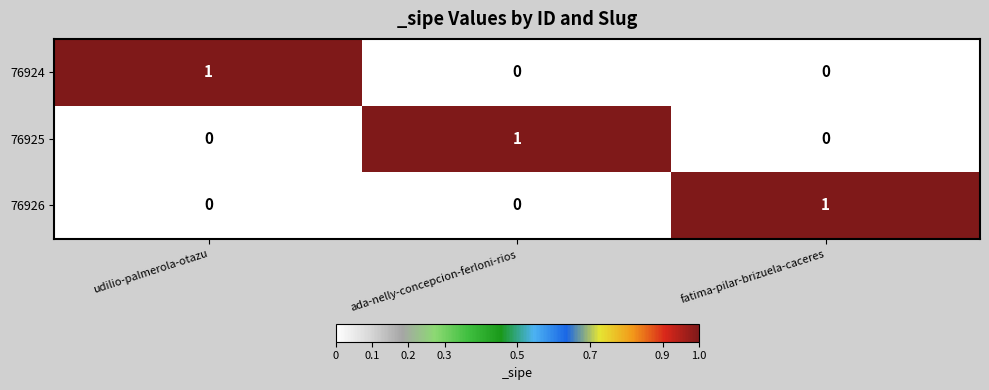

At how many categories does at least one series exceed 0?

3